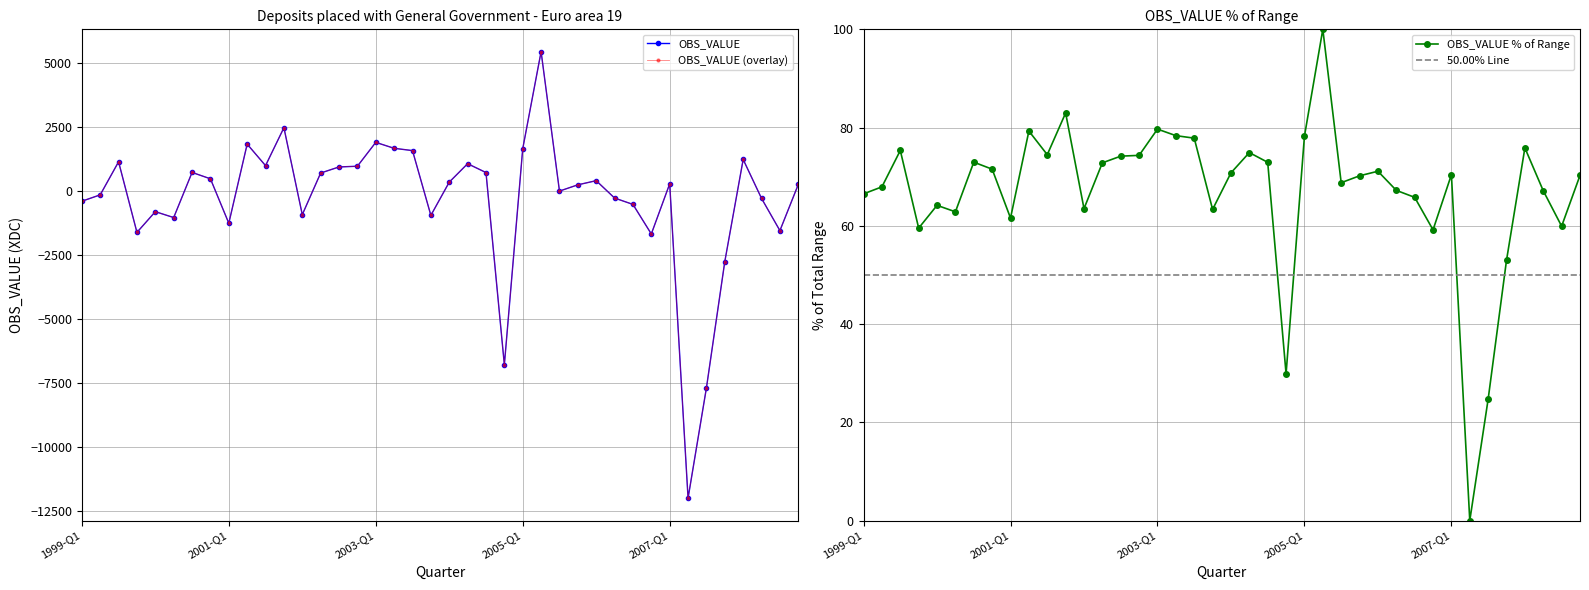

Rank the categories by value from highest to lowest.

2005-Q2, 2001-Q4, 2003-Q1, 2001-Q2, 2003-Q2, 2005-Q1, 2003-Q3, 2008-Q1, 1999-Q3, 2004-Q2, 2001-Q3, 2002-Q4, 2002-Q3, 2000-Q3, 2004-Q3, 2002-Q2, 2000-Q4, 2006-Q1, 2004-Q1, 2007-Q1, 2008-Q4, 2005-Q4, 2005-Q3, 1999-Q2, 2006-Q2, 2008-Q2, 1999-Q1, 2006-Q3, 2000-Q1, 2002-Q1, 2003-Q4, 2000-Q2, 2001-Q1, 2008-Q3, 1999-Q4, 2006-Q4, 2007-Q4, 2004-Q4, 2007-Q3, 2007-Q2